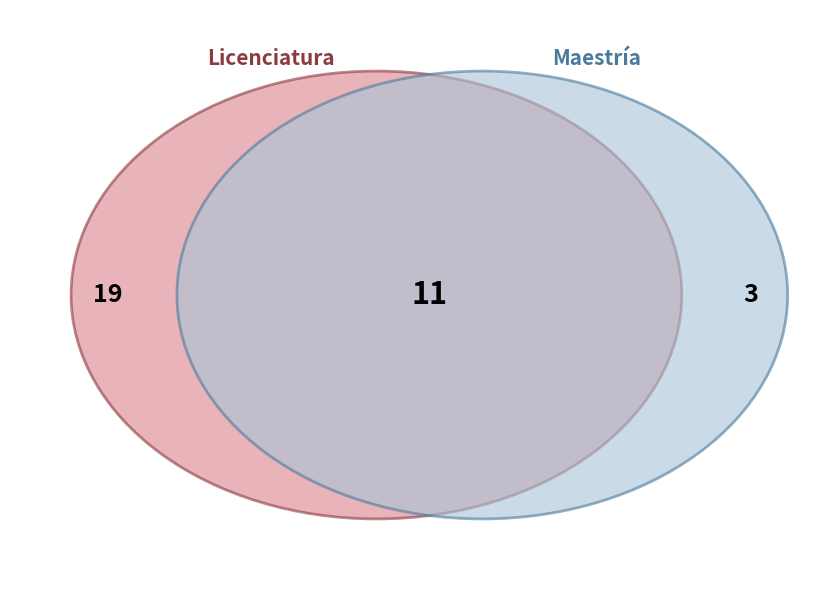

True or false: 5 accounts for 11% of the total.

False